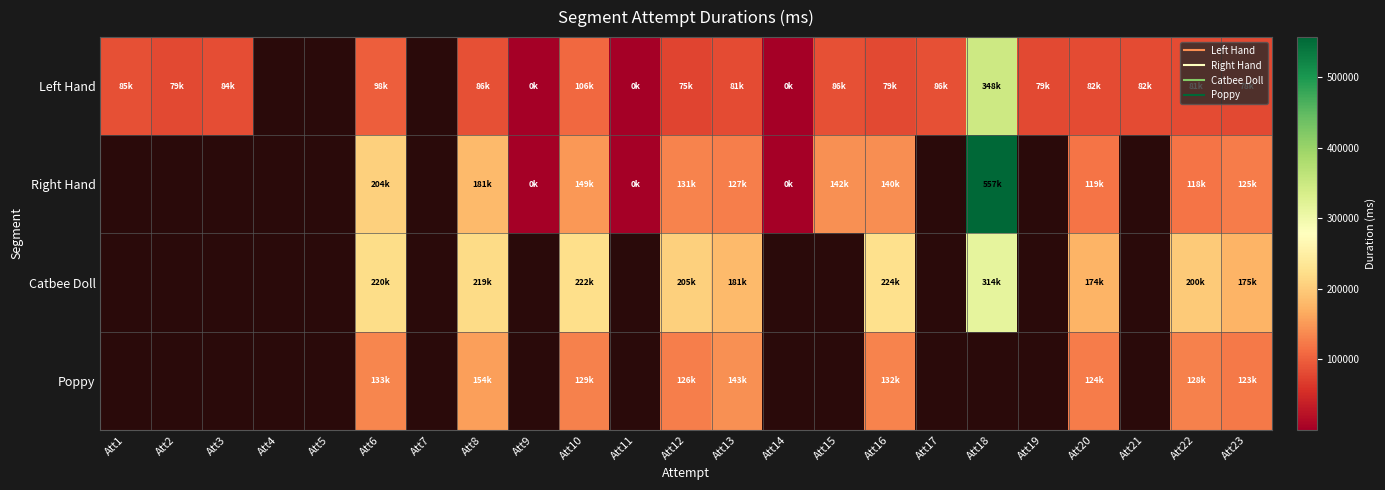

Count the number of data series in this chart.

4